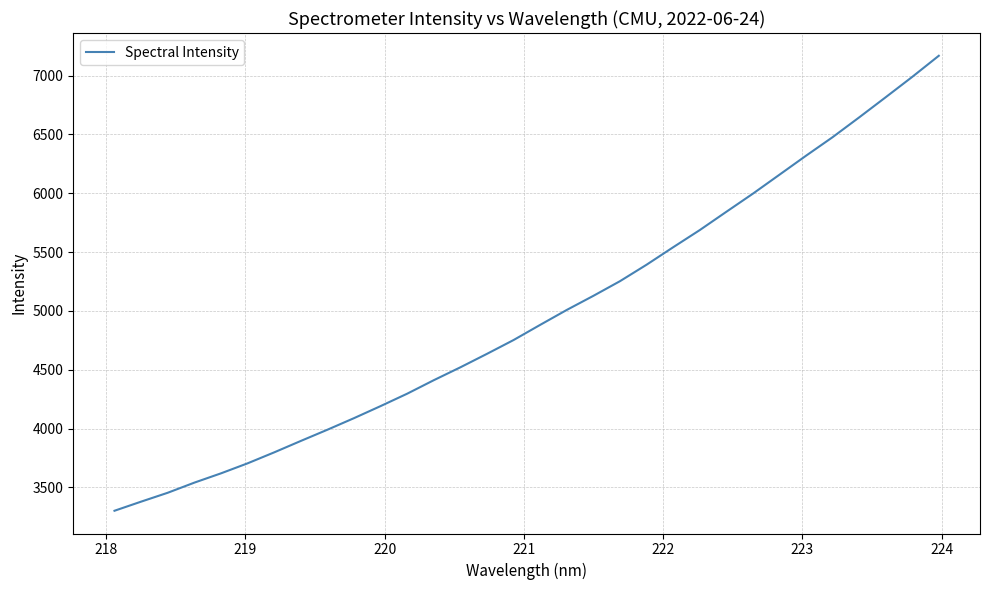

What is the sum of all values?

158873.7